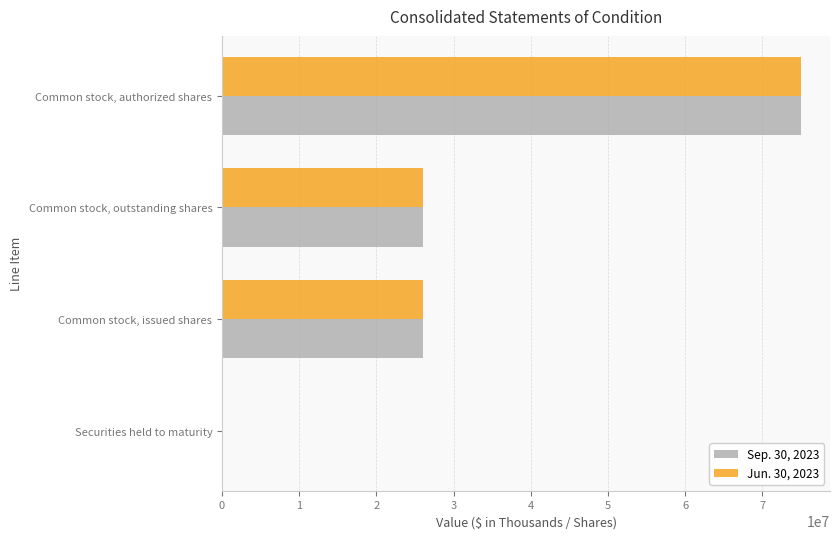

Which series has the largest range (max minus min)?

Jun. 30, 2023